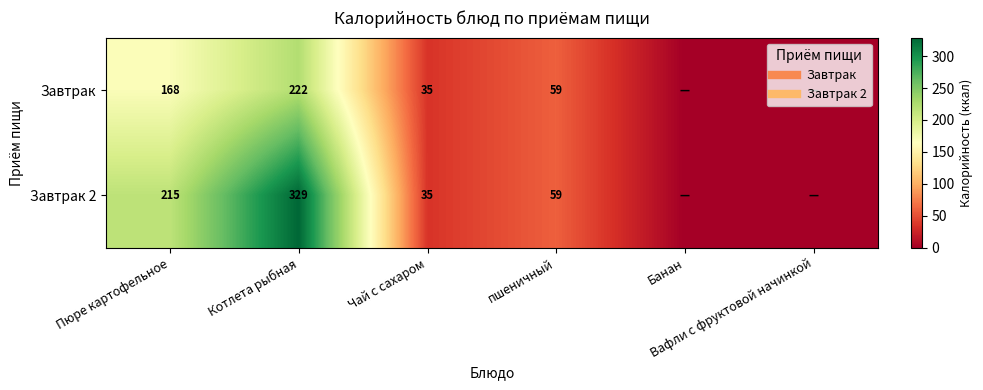

Between пшеничный and Пюре картофельное, which is larger?

Пюре картофельное